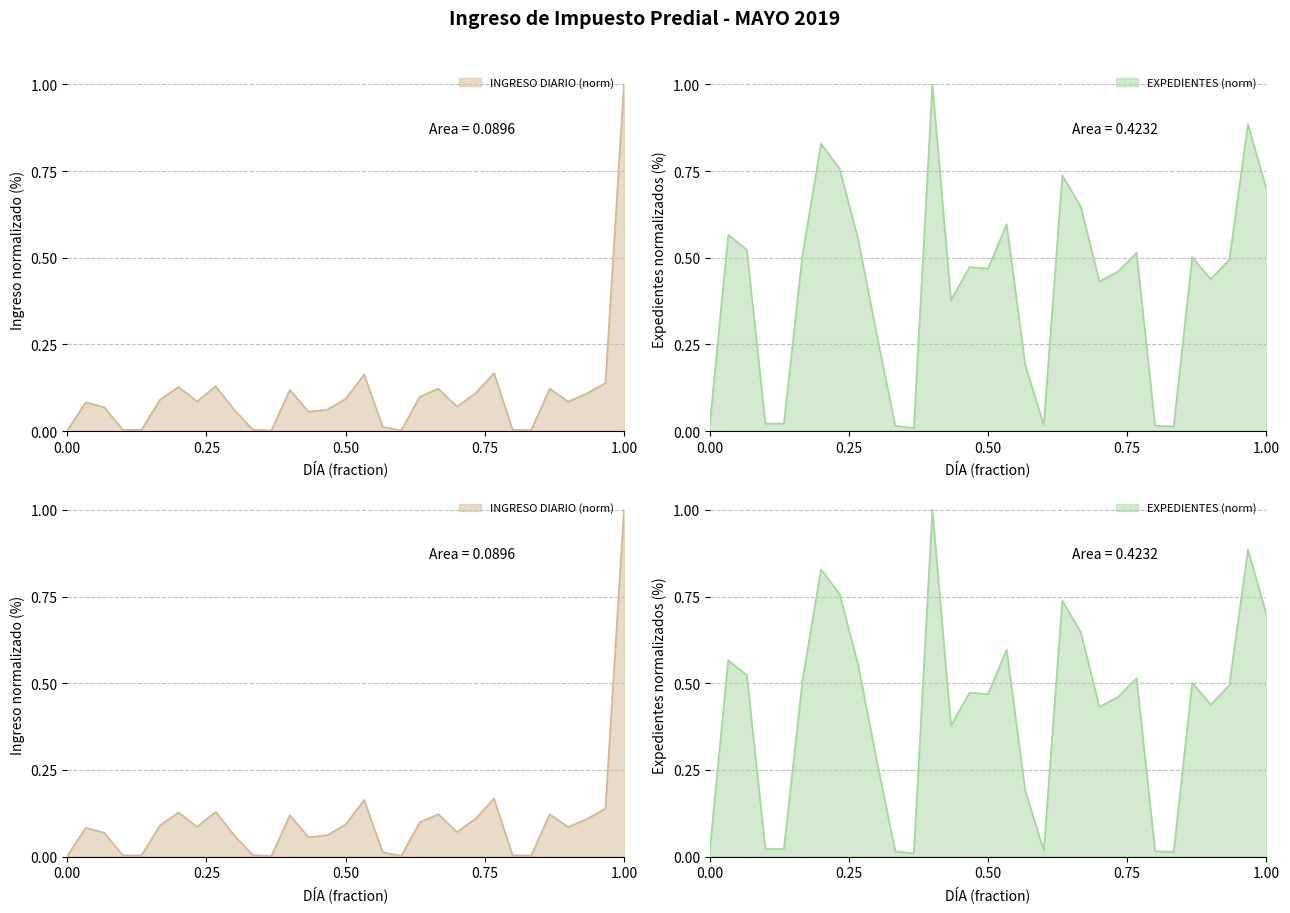

How many times do EXPEDIENTES and INGRESO DIARIO cross each other?

1